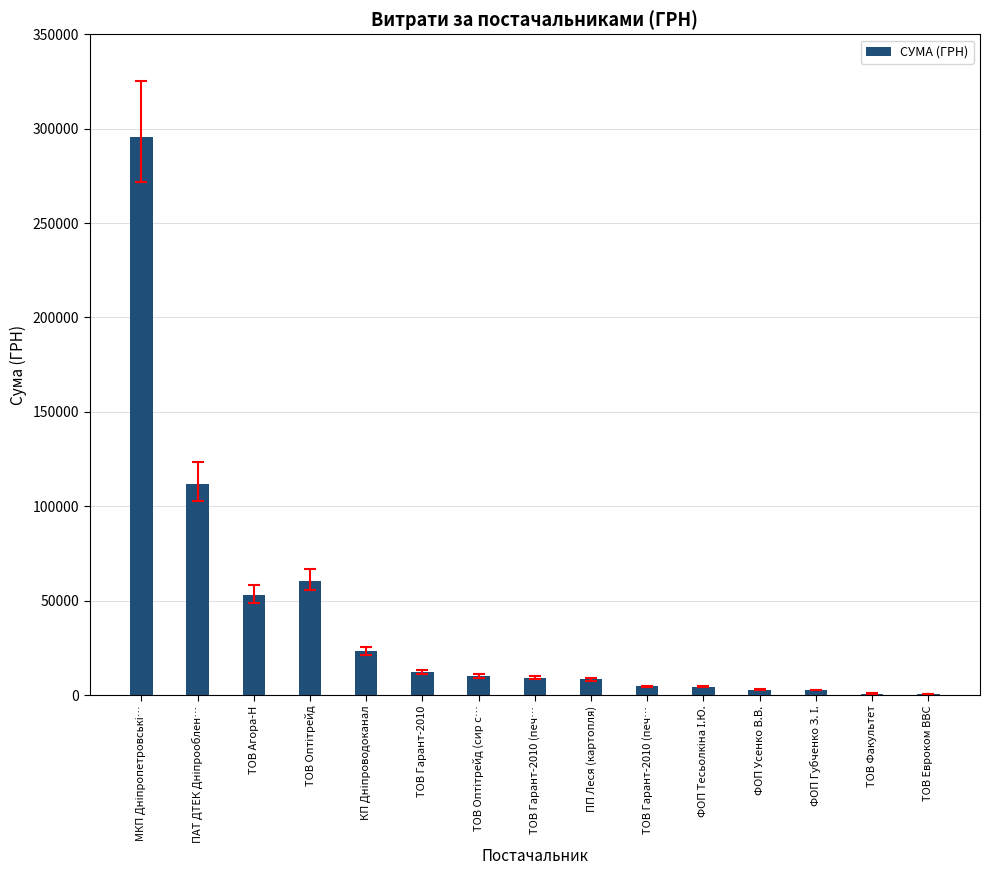

Where is the data nearest to the value 148135?

ПАТ ДТЕК Дніпрооблен…